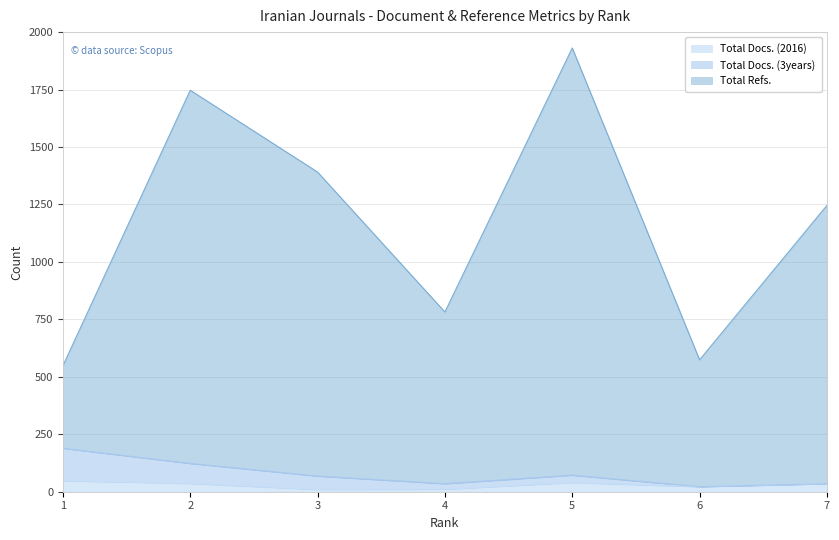

Which has a higher value, 4 or 5?

5